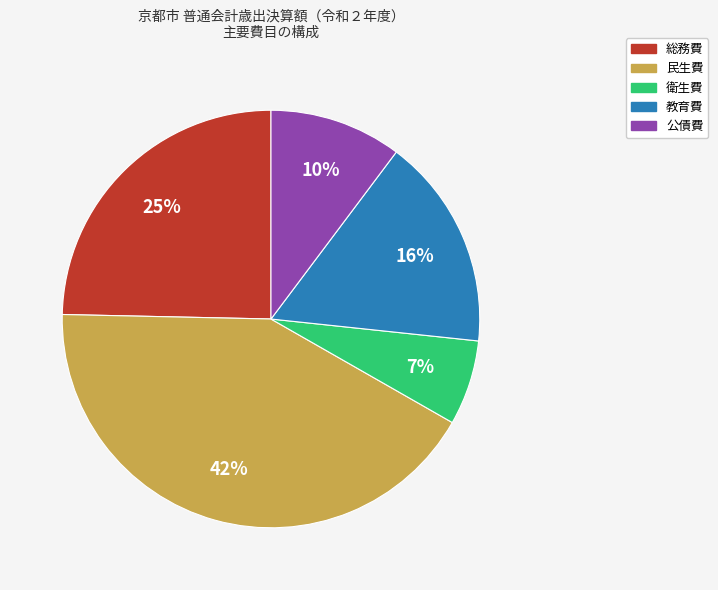

Is it true that 衛生費 is 7% of the pie?

True